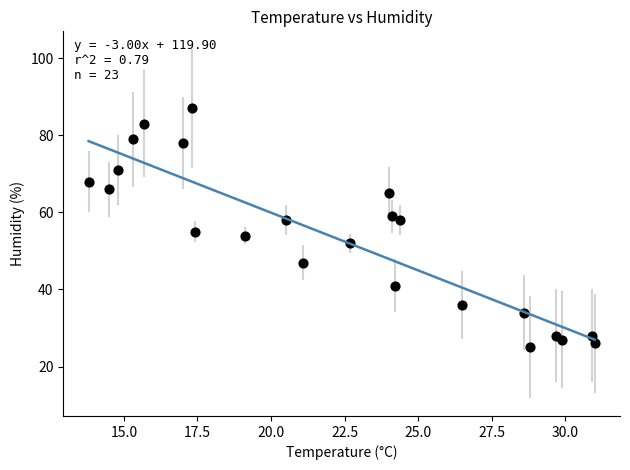

What Y value in the scatter plot is closest to 56?

55